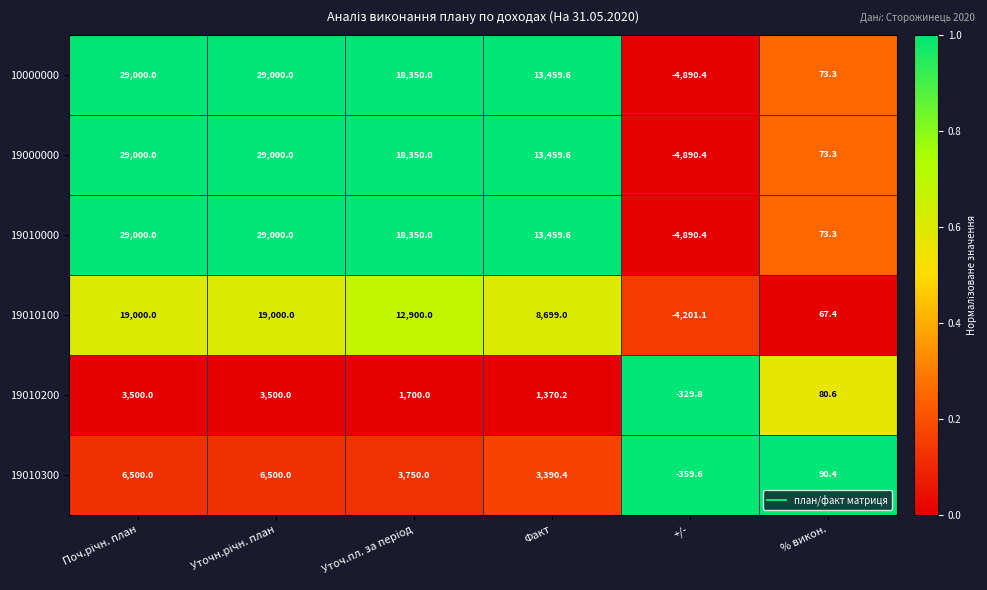

What is the average value of the 19000000 series?

14165.4